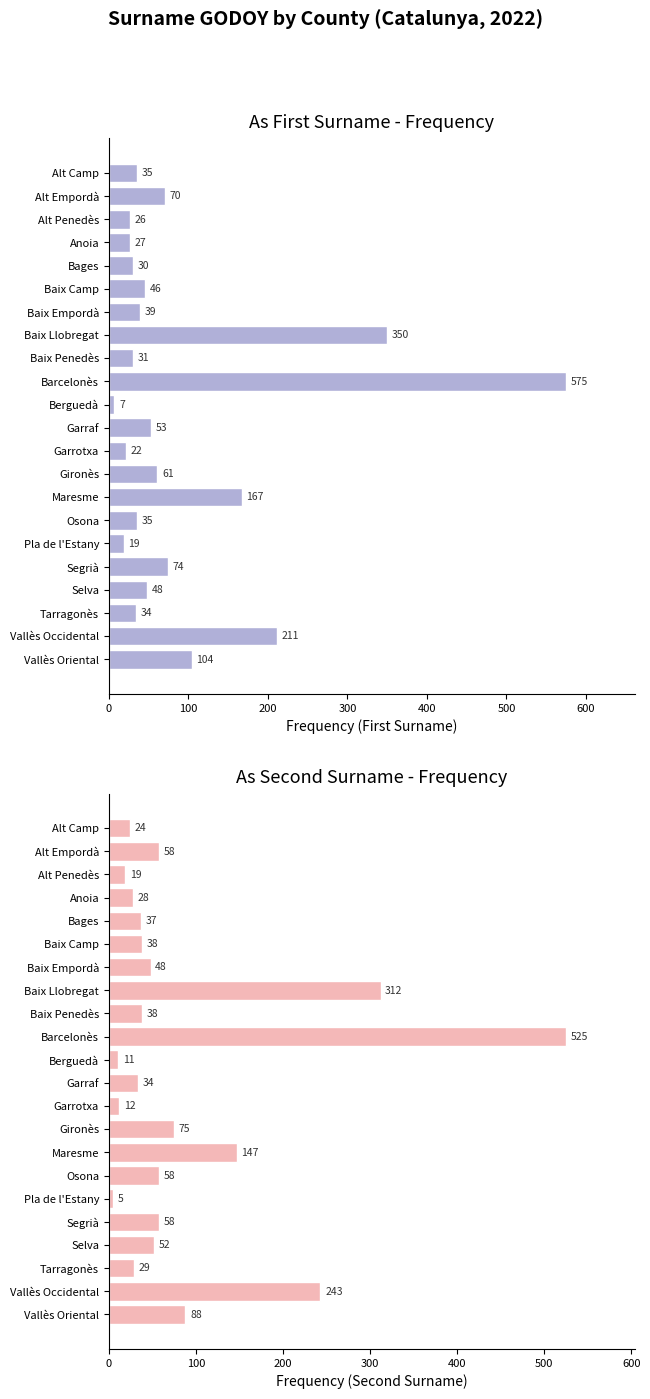

How many distinct data groups are displayed?

2